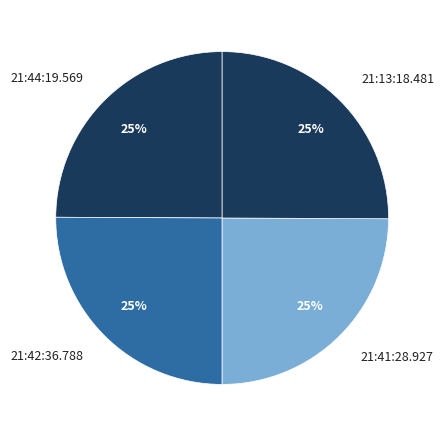

Is there any slice that represents more than half of the pie?

No